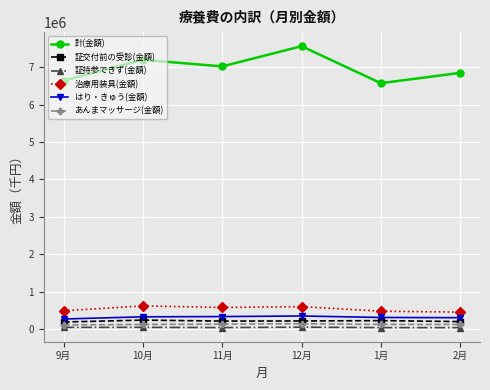

At which label is 計(金額) closest to 7073792?

11月